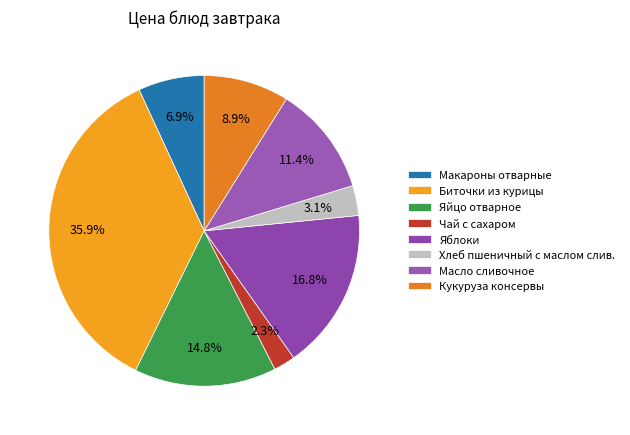

Is there any slice that represents more than half of the pie?

No